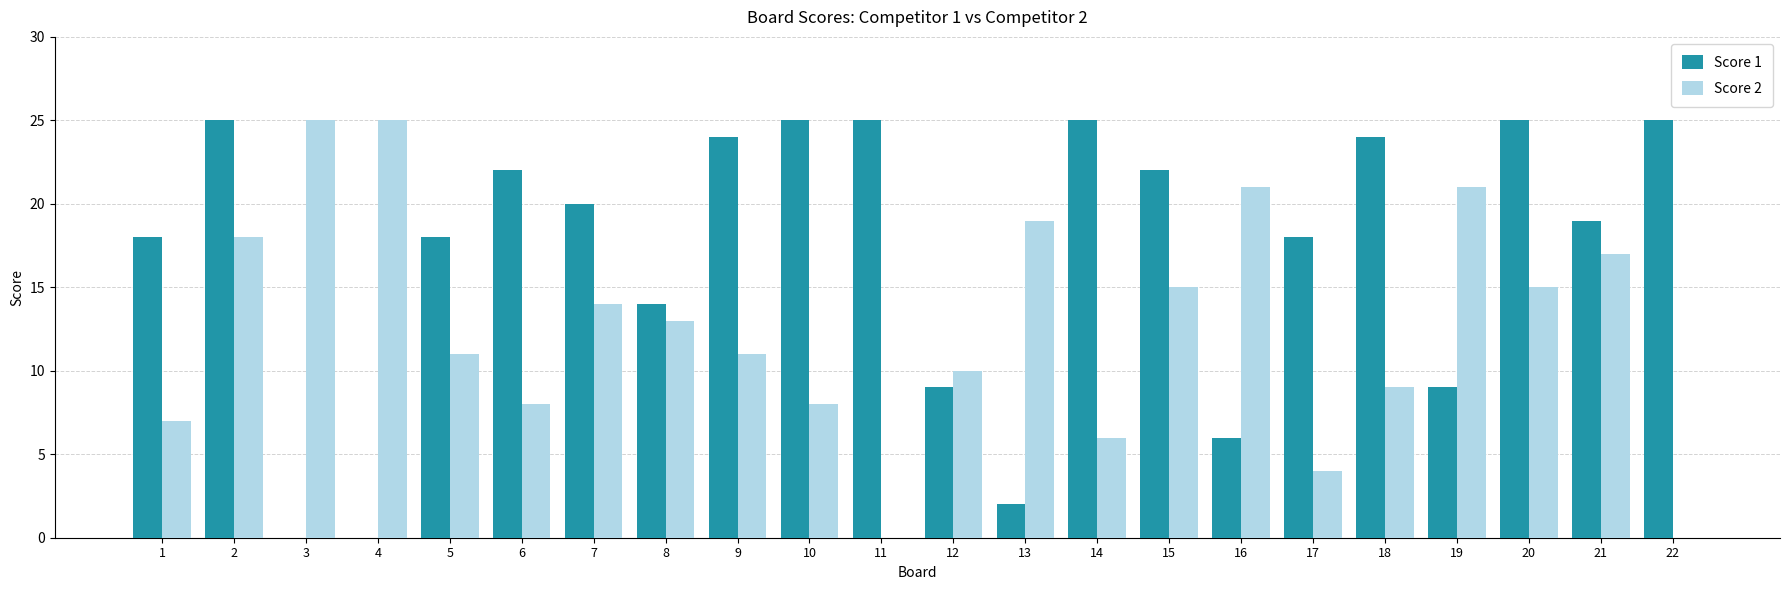

What is the difference between the Score 1 values at 4 and 22?

25